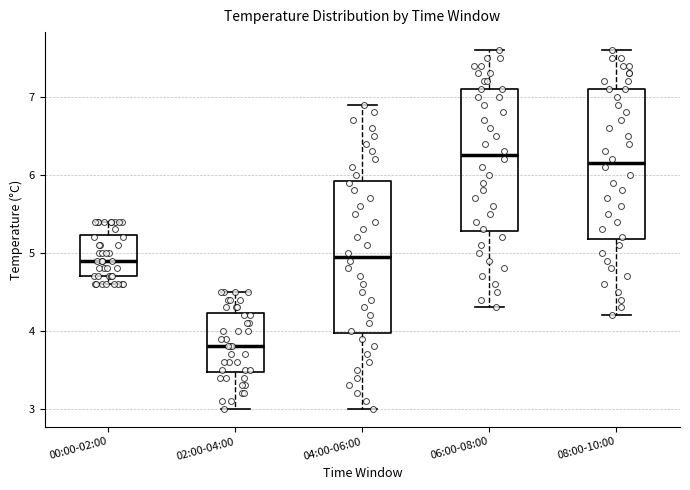

Where does the upper whisker of the box for 06:00-08:00 end on the y-axis? The values are not printed on the chart, so give them approximately, as read against the axis.

7.6